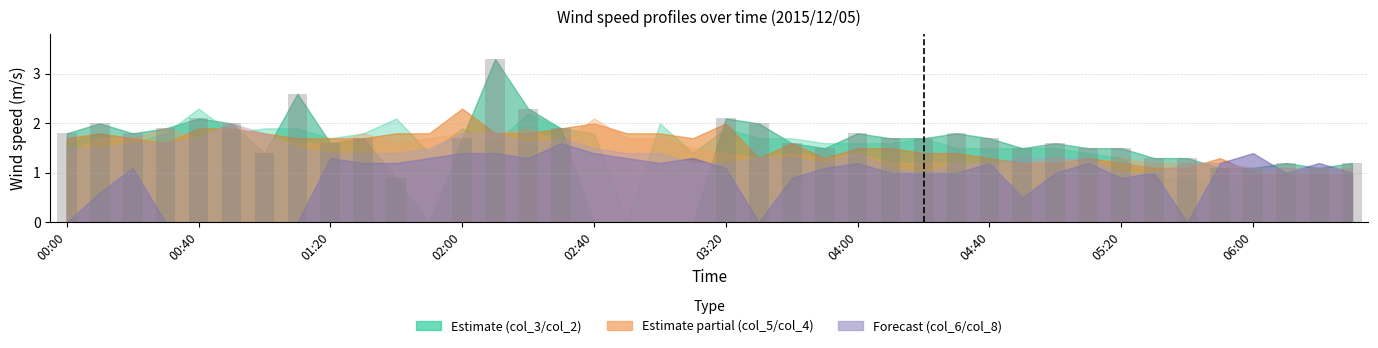

What is the maximum value shown in the chart?

3.3